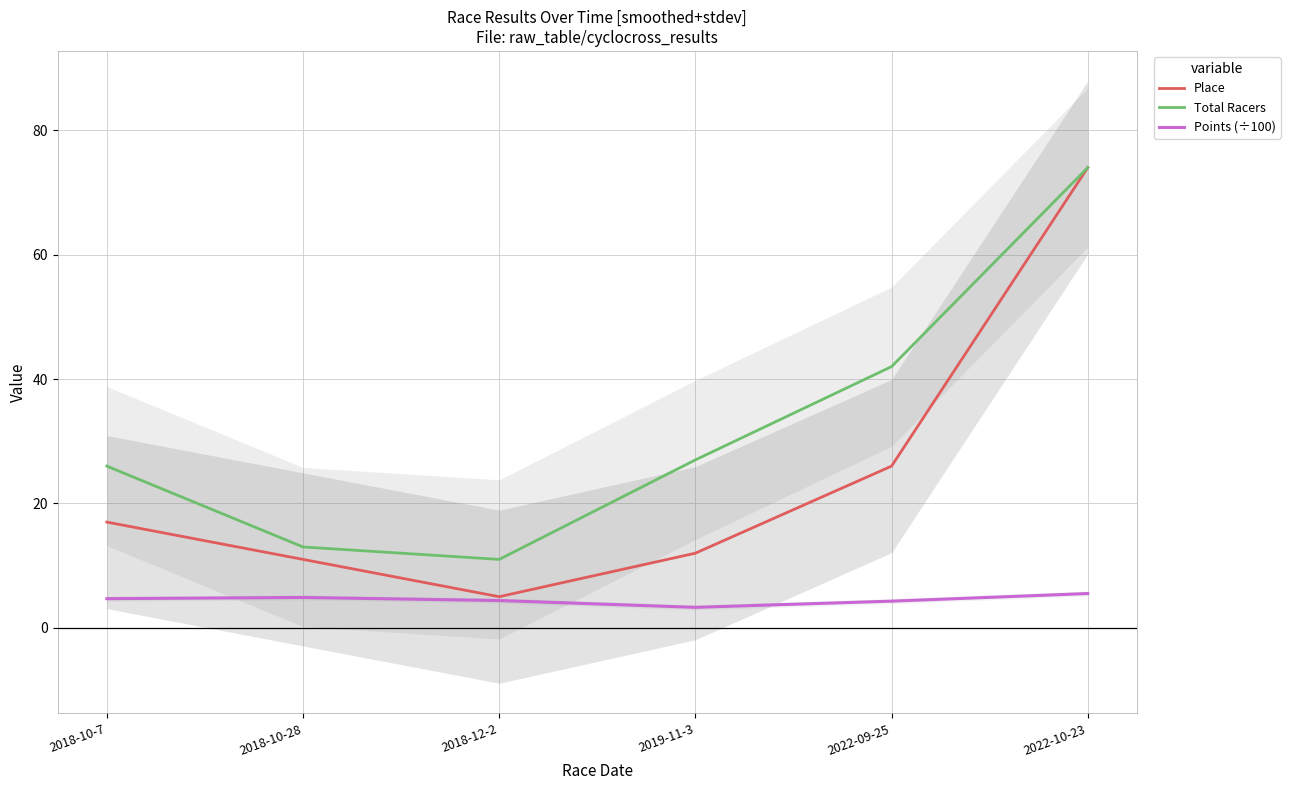

What is the difference between the maximum and minimum values in the Place series?

69.0